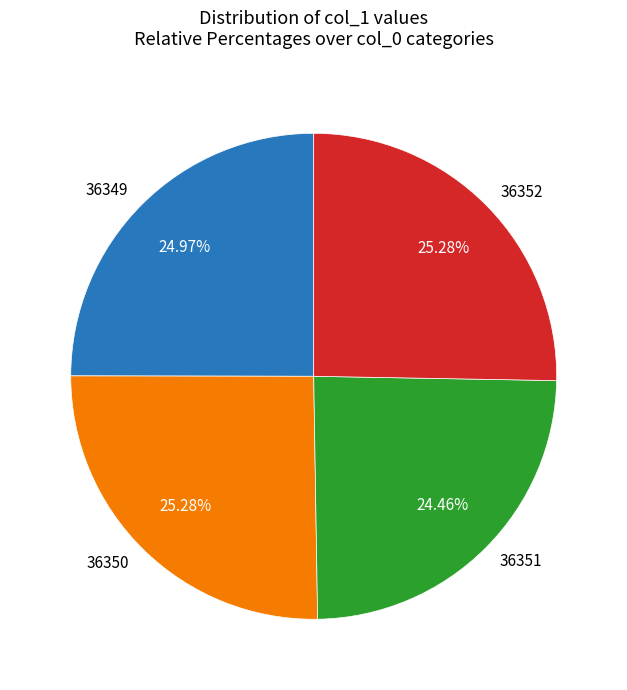

Between 36352 and 36351, which is larger?

36352